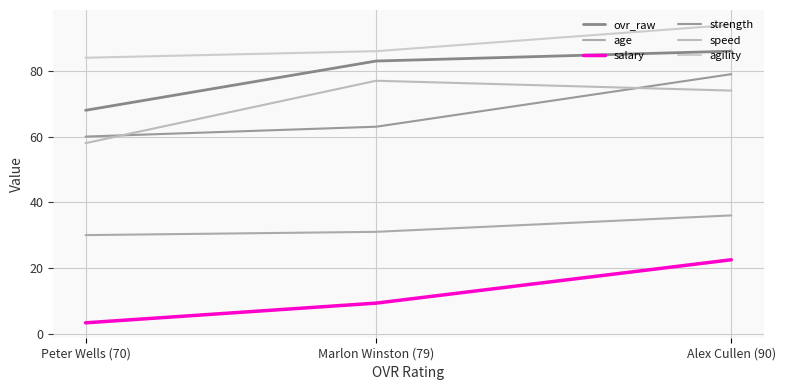

Which series has the widest spread of values?

salary